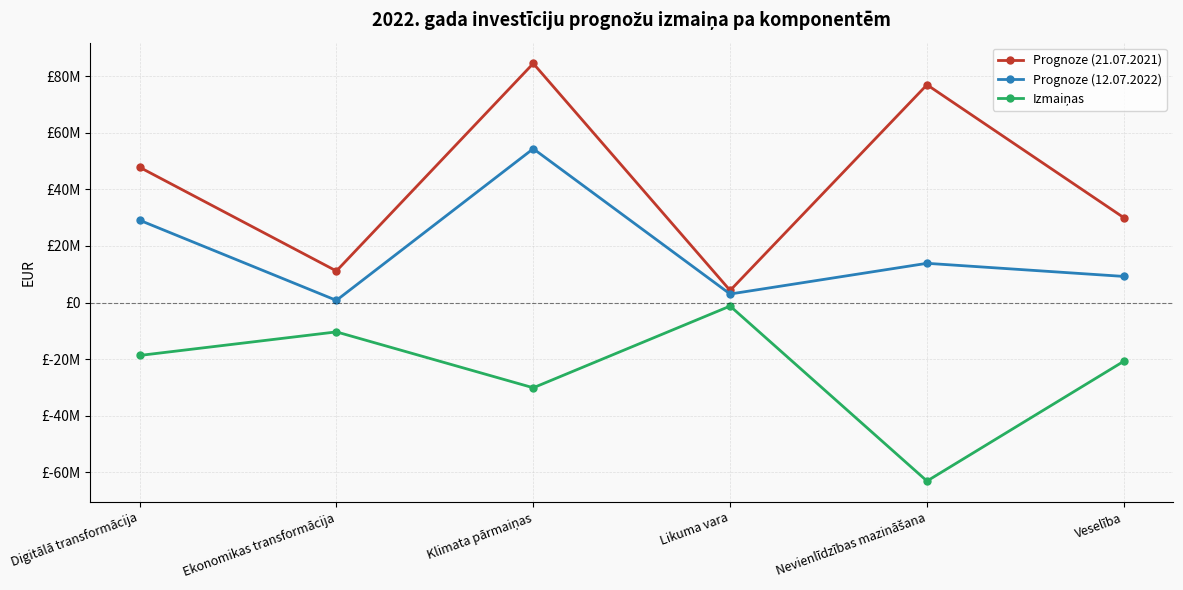

Is this an area chart (filled region under the line)?

No